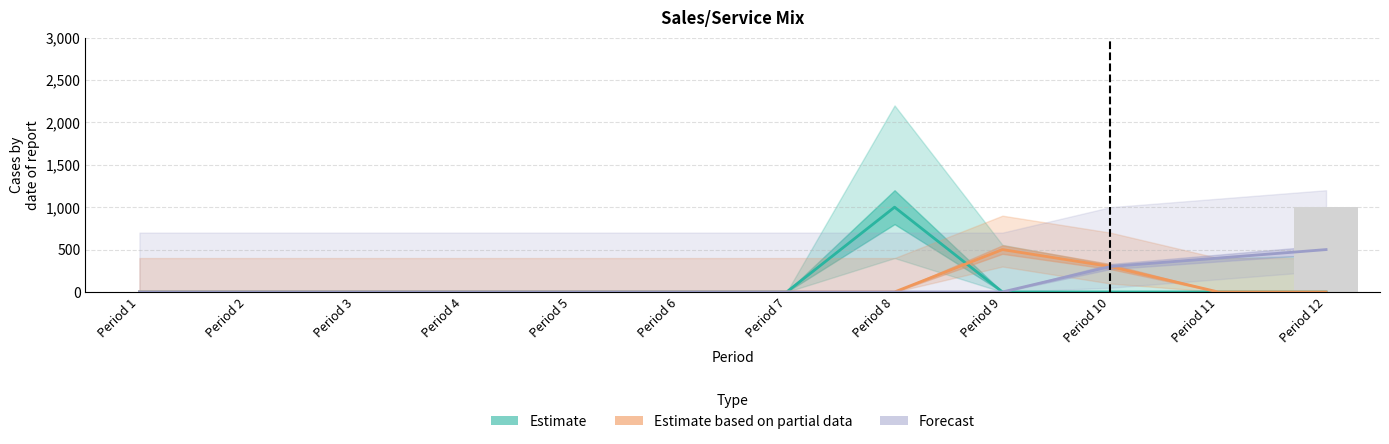

Which has a higher value, Period 10 or Period 9?

Period 10